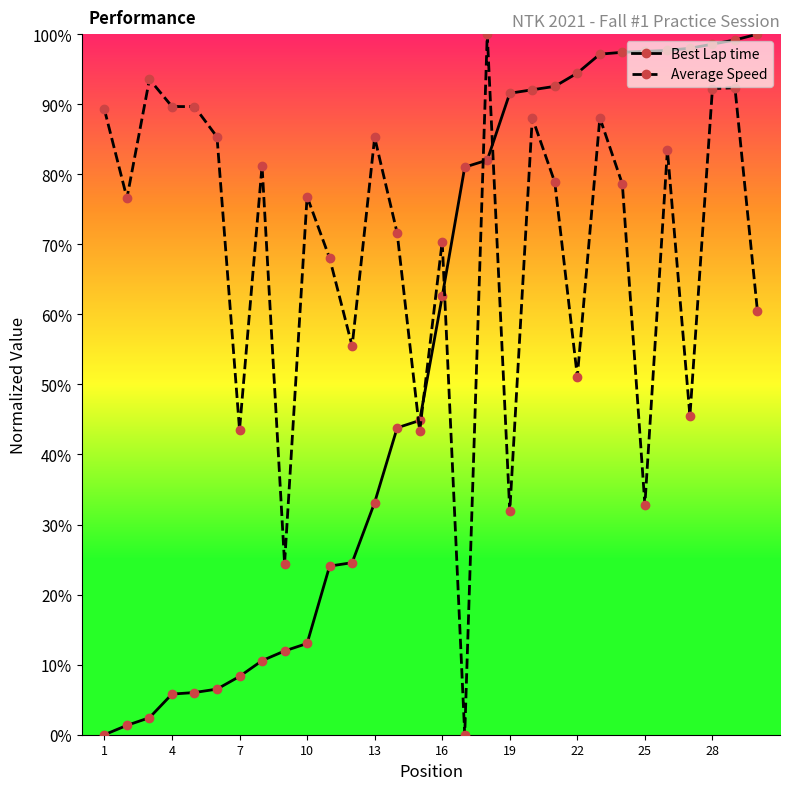

What is the difference between the second highest and minimum values in the Average Speed series?

93.6